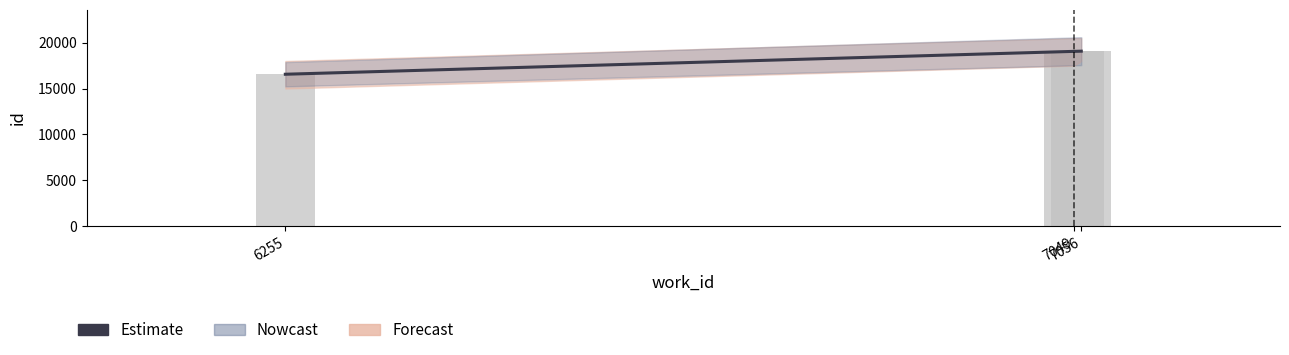

What is the difference between the second highest and minimum values?

2497